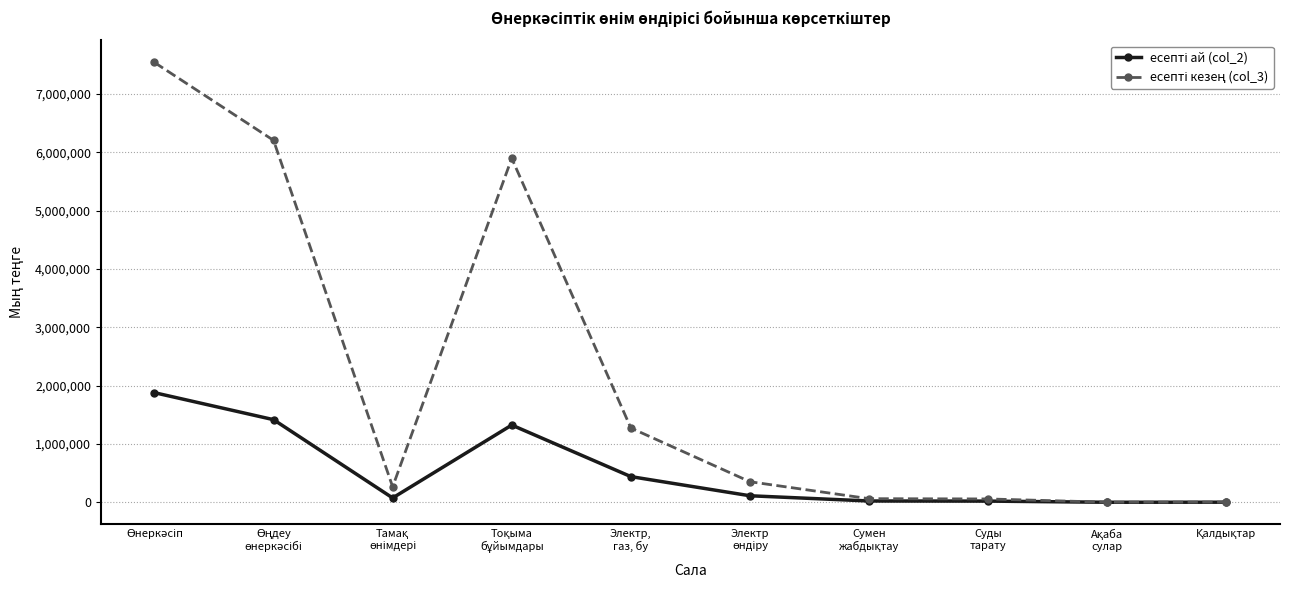

At how many categories does at least one series exceed 4691686?

3